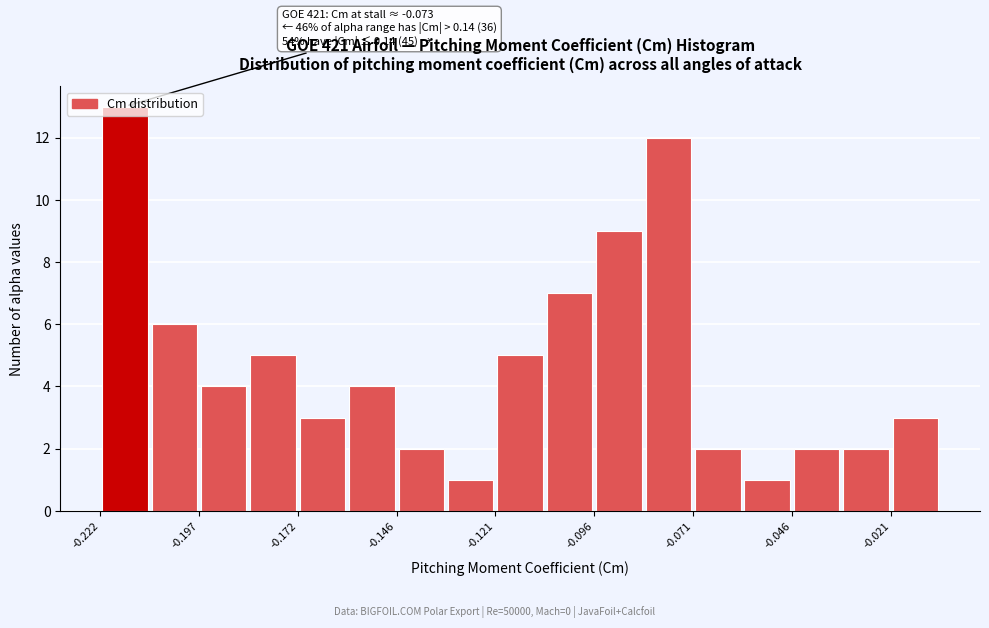

Around what value on the x-axis is the tallest bar? Give the approximate position of its centre, as read against the axis.

-0.215